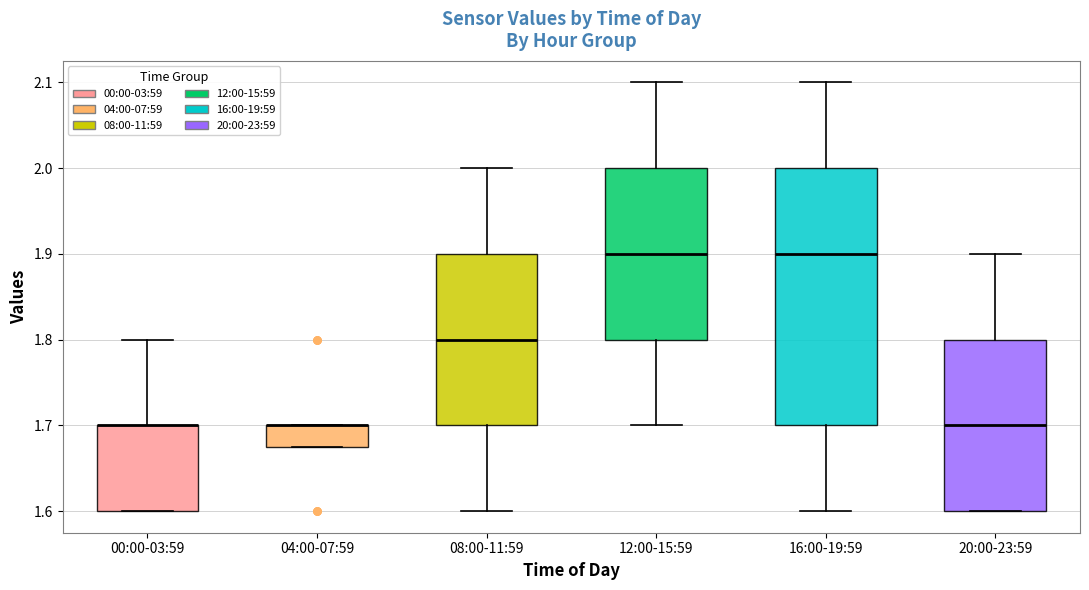

Comparing the boxes themselves (not the whiskers), which one is the tallest?

16:00-19:59